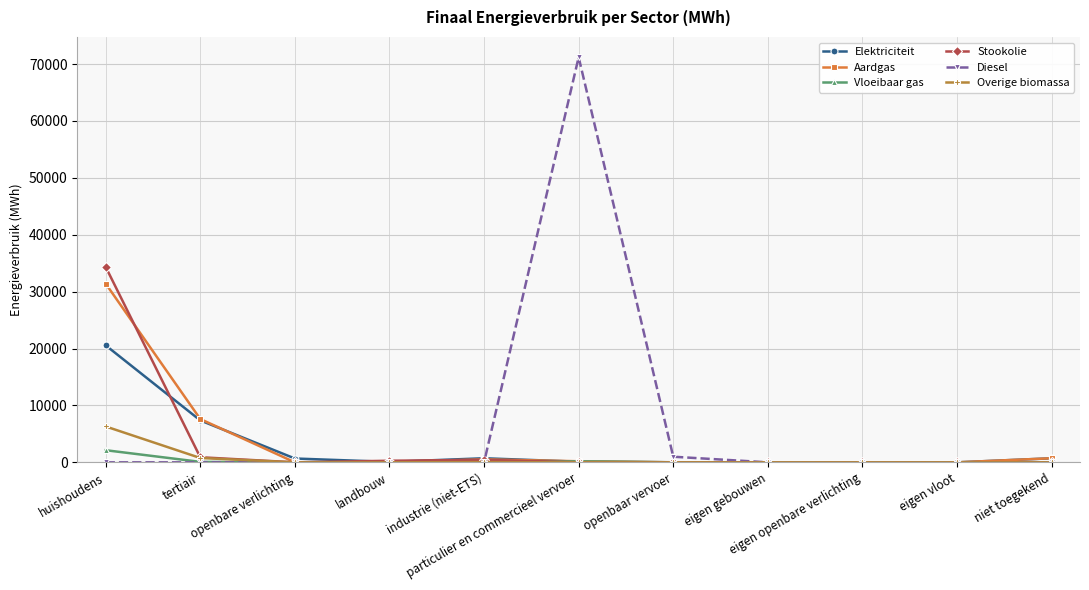

The value of Overige biomassa at particulier en commercieel vervoer is 0.0. True or false?

True